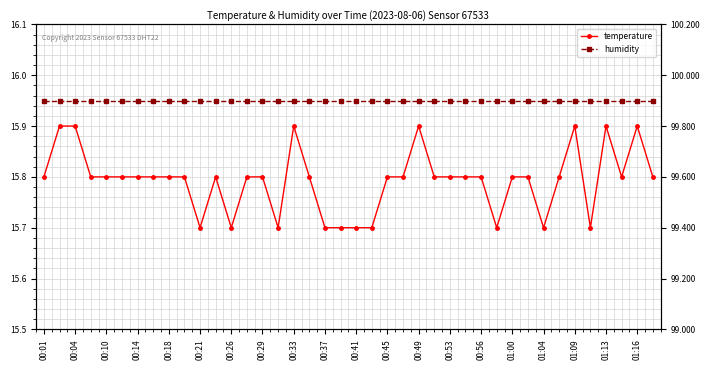

How many categories are shown in the chart?

40